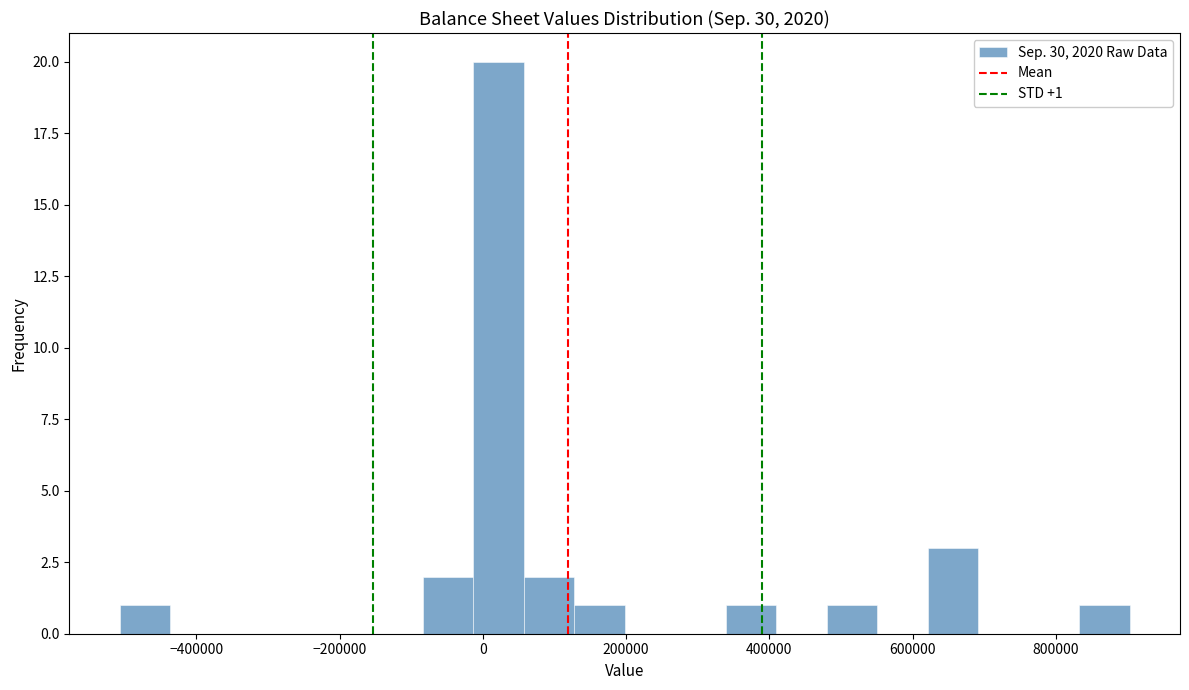

Read against the x-axis, roughly where is the centre of the tallest bar?

20000